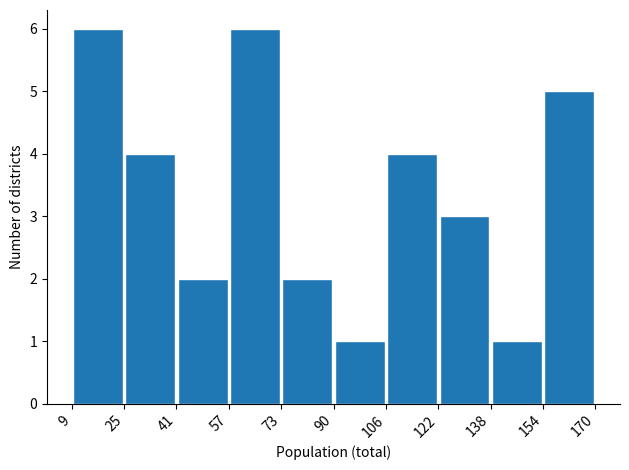

Reading left to right, transcribe this chart: for each bar, give the range it covers on the x-axis and its height. The values are not printed on the chart, so give them approximately, as read against the axis.

9 to 25: 6
25 to 41: 4
41 to 57: 2
57 to 73: 6
73 to 90: 2
90 to 106: 1
106 to 122: 4
122 to 138: 3
138 to 154: 1
154 to 170: 5